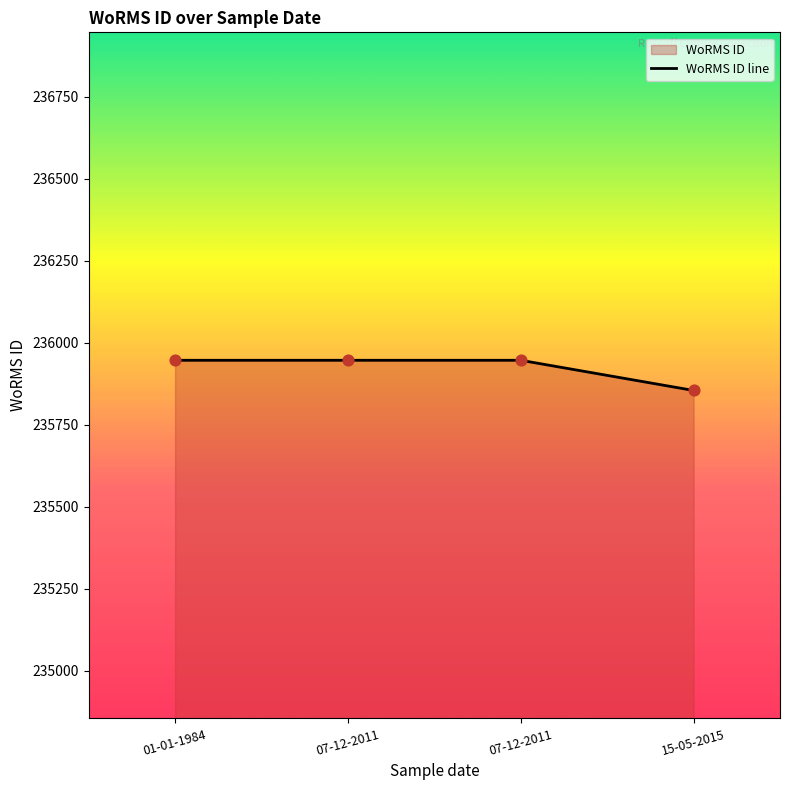

What is the change in value from 01-01-1984 to 15-05-2015?

-92